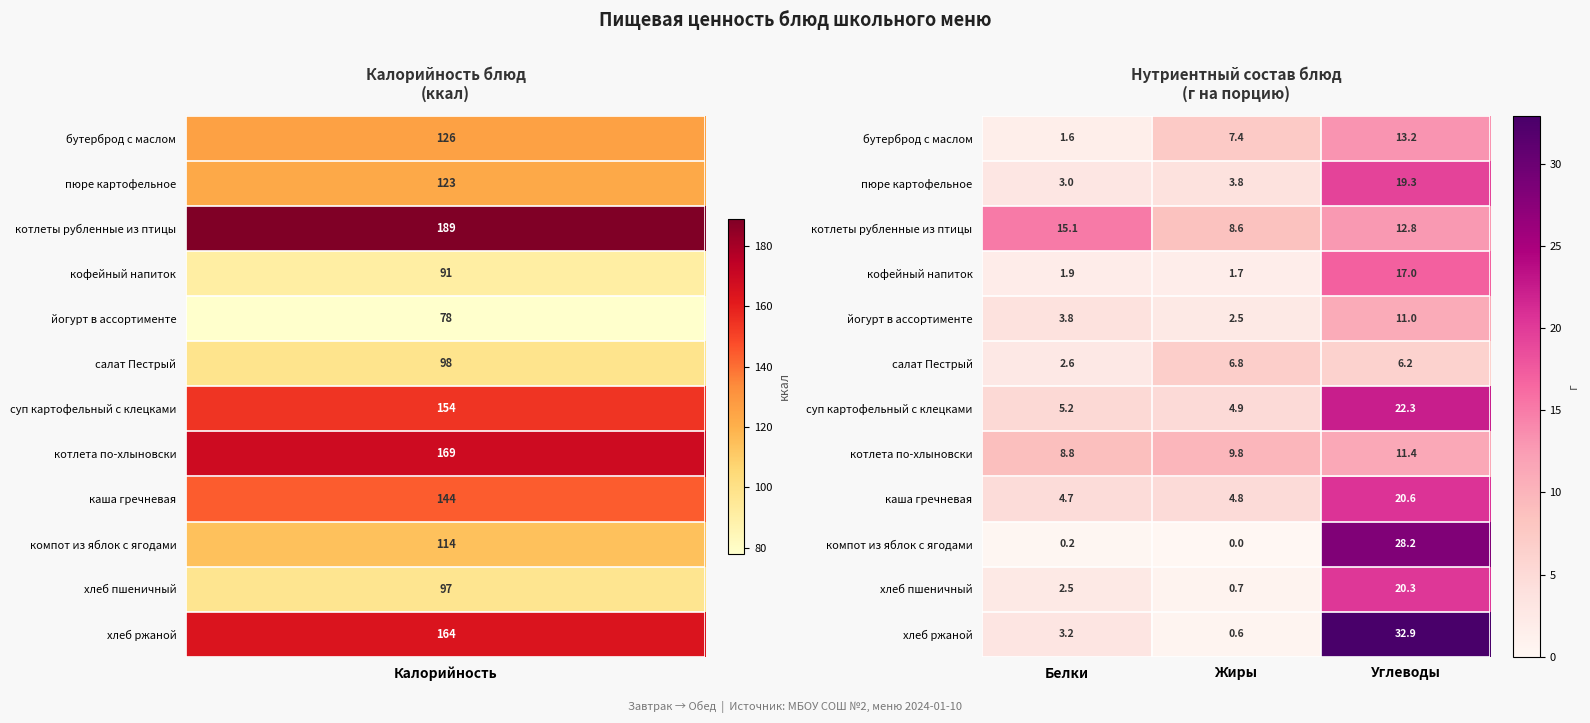

Which series has the largest total across all categories?

хлеб ржаной